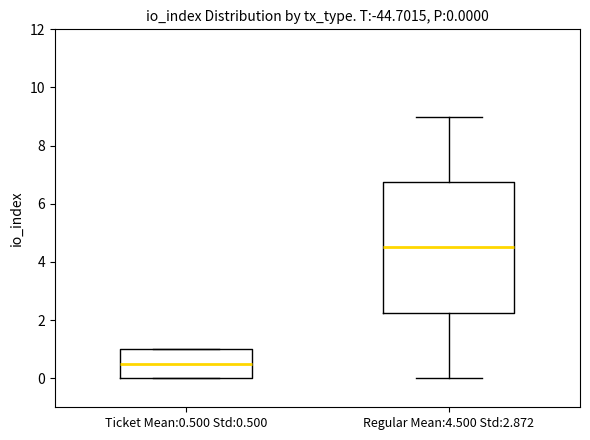

Which box is the tallest, from its lower edge to its upper edge?

Regular Mean:4.500 Std:2.872